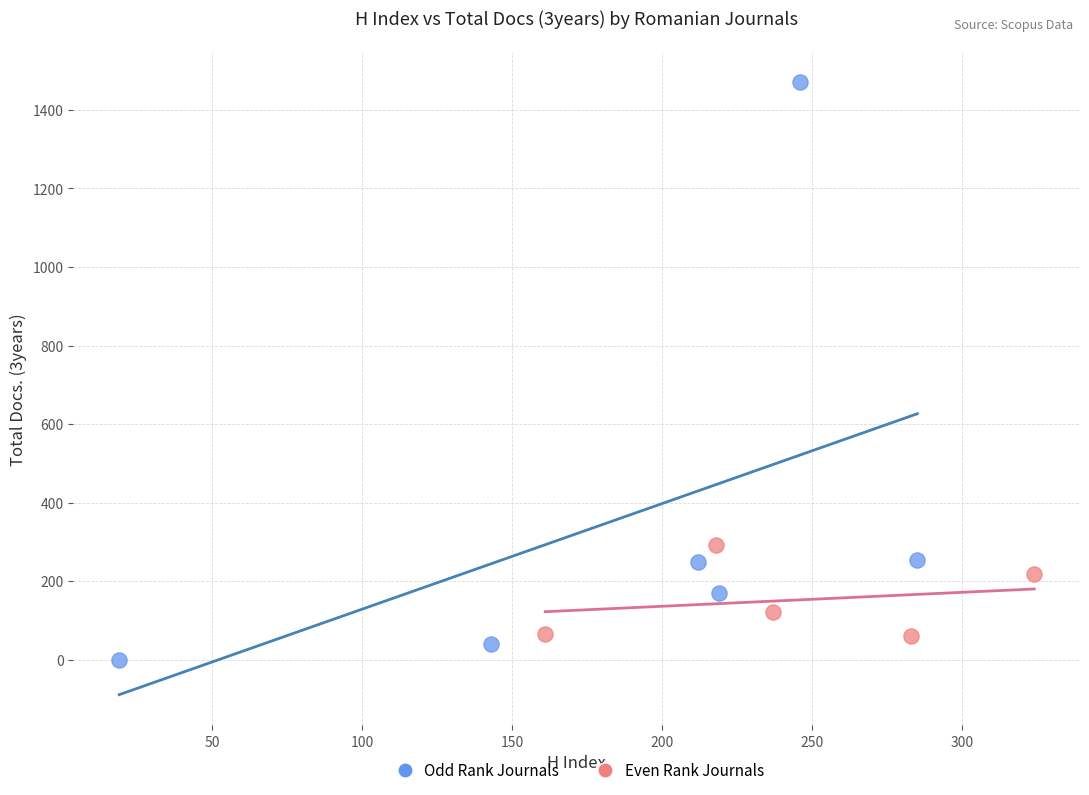

Which series has the widest spread of Y values?

Odd Rank Journals